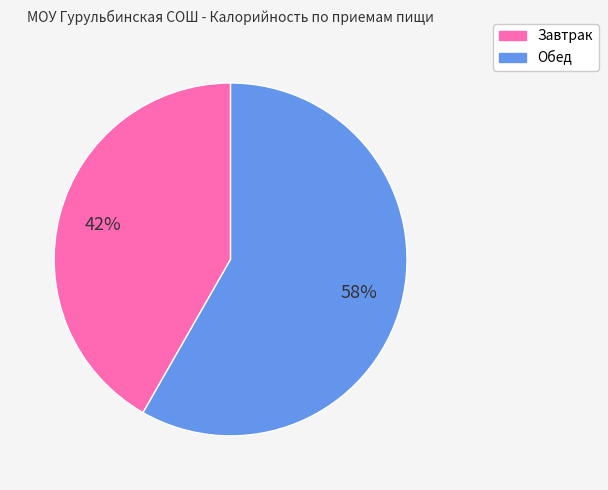

Is there any slice that represents more than half of the pie?

Yes